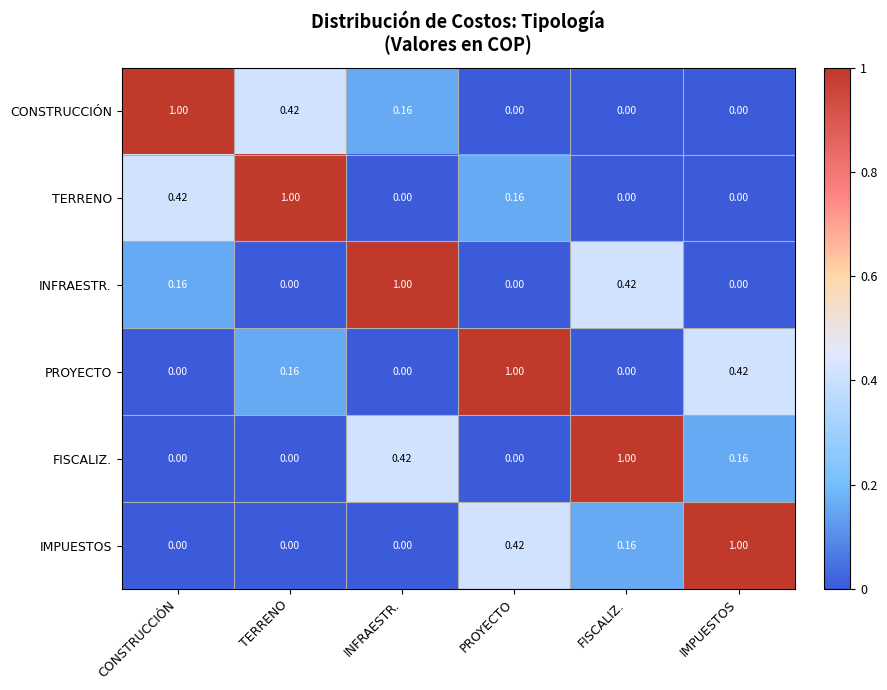

At which label does PROYECTO reach its peak?

PROYECTO